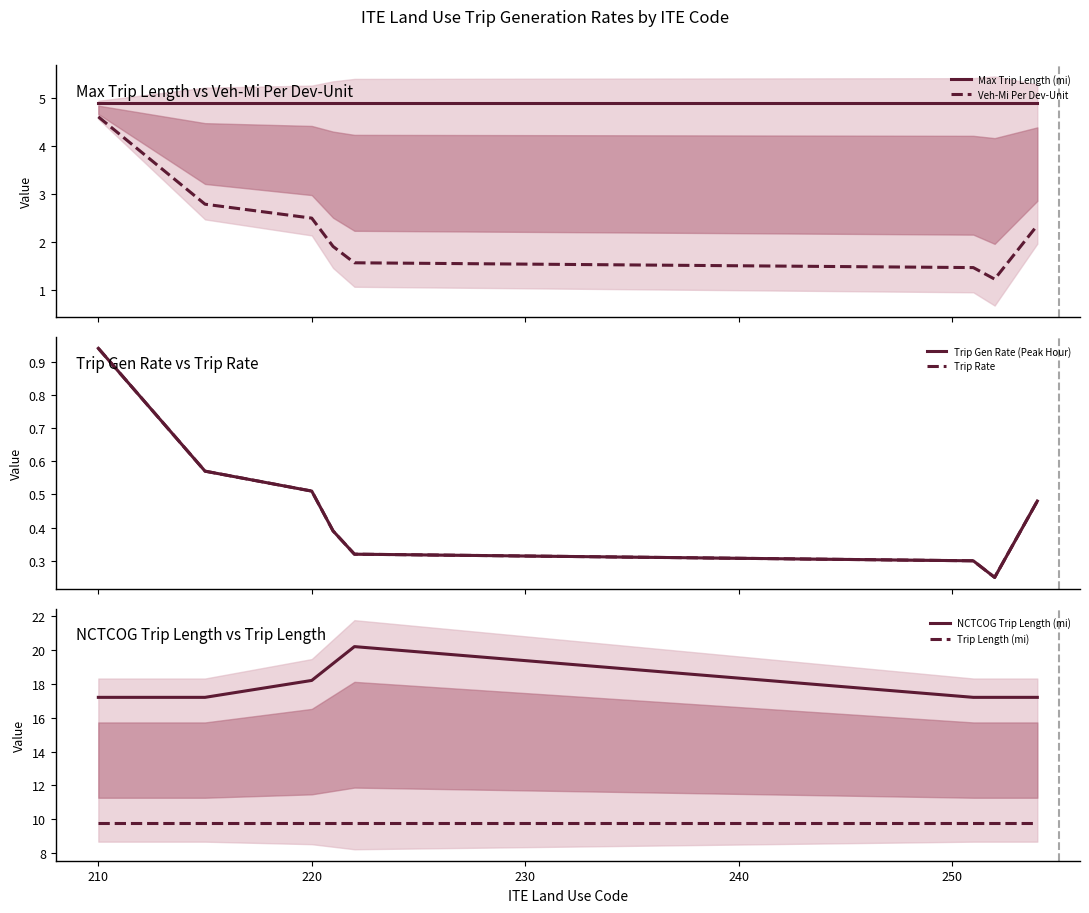

How many data points in Veh-Mi Per Dev-Unit are less than 2?

4